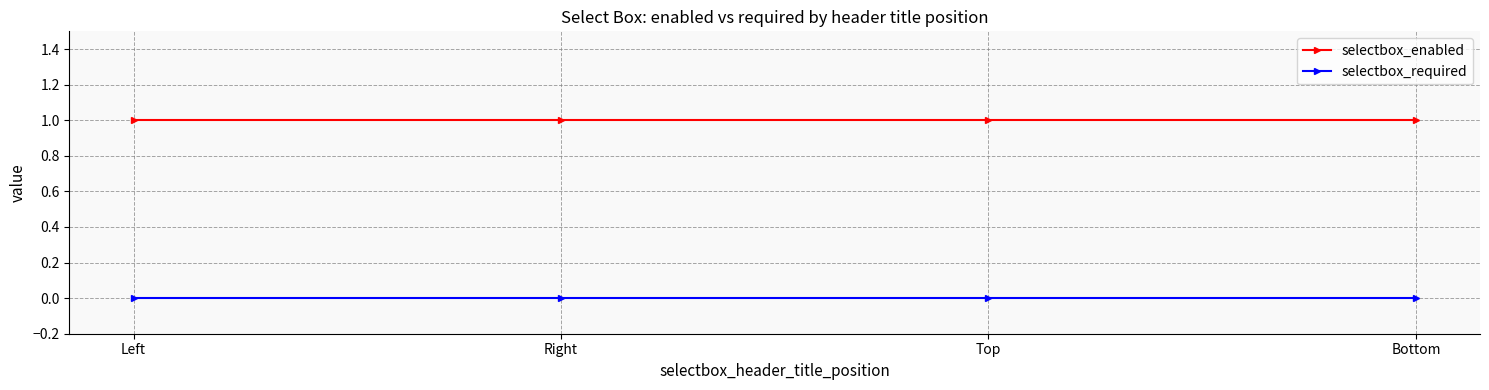

Which series has the largest total across all categories?

selectbox_enabled